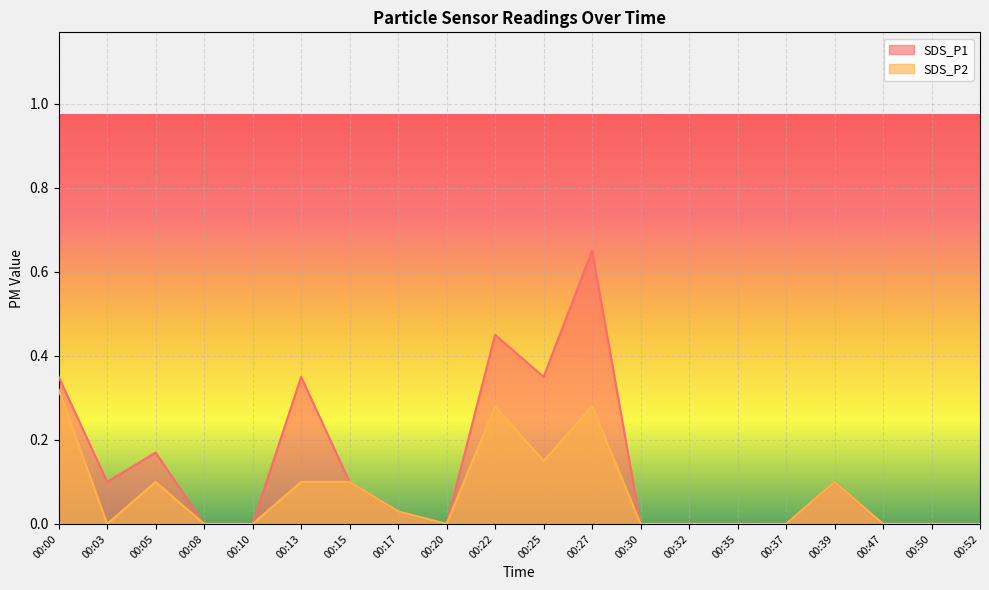

Reading right to left, list all the values displayed in this chart.

SDS_P1: 0.0	0.0	0.0	0.1	0.0	0.0	0.0	0.0	0.7	0.3	0.5	0.0	0.0	0.1	0.3	0.0	0.0	0.2	0.1	0.3
SDS_P2: 0.0	0.0	0.0	0.1	0.0	0.0	0.0	0.0	0.3	0.1	0.3	0.0	0.0	0.1	0.1	0.0	0.0	0.1	0.0	0.3